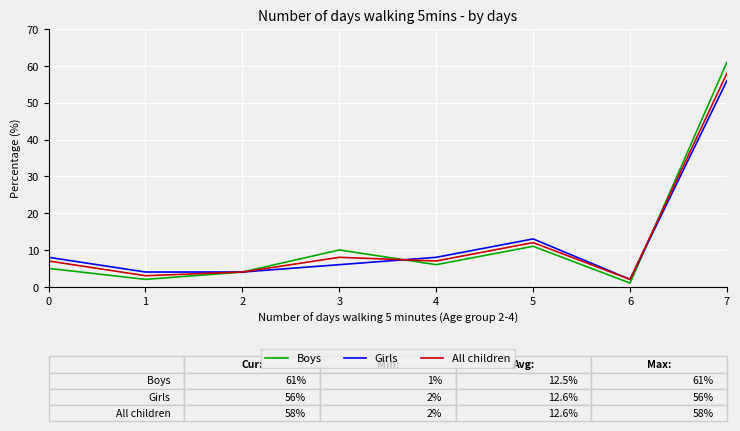

What are all the series names shown in the legend?

Boys, Girls, All children